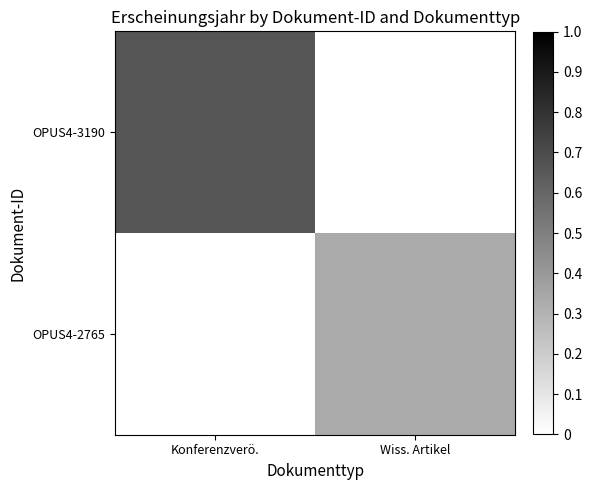

The value of OPUS4-2765 at Wiss. Artikel is 0.5. True or false?

False